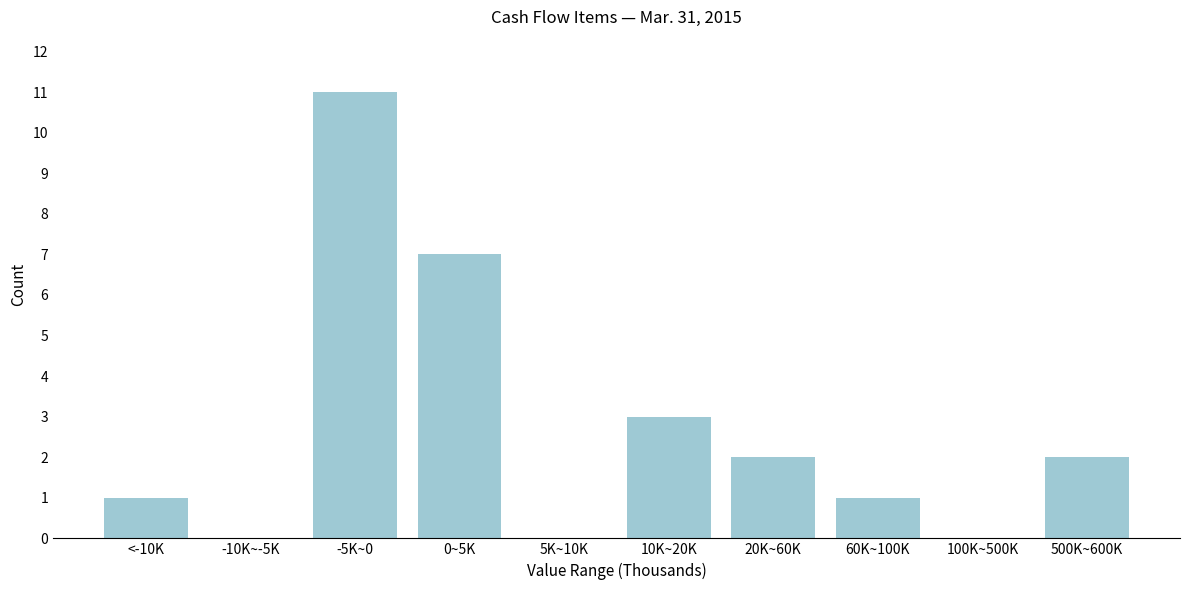

Reading left to right, what are all the values shown in this chart?

<-10K=1	-10K~-5K=0	-5K~0=11	0~5K=7	5K~10K=0	10K~20K=3	20K~60K=2	60K~100K=1	100K~500K=0	500K~600K=2